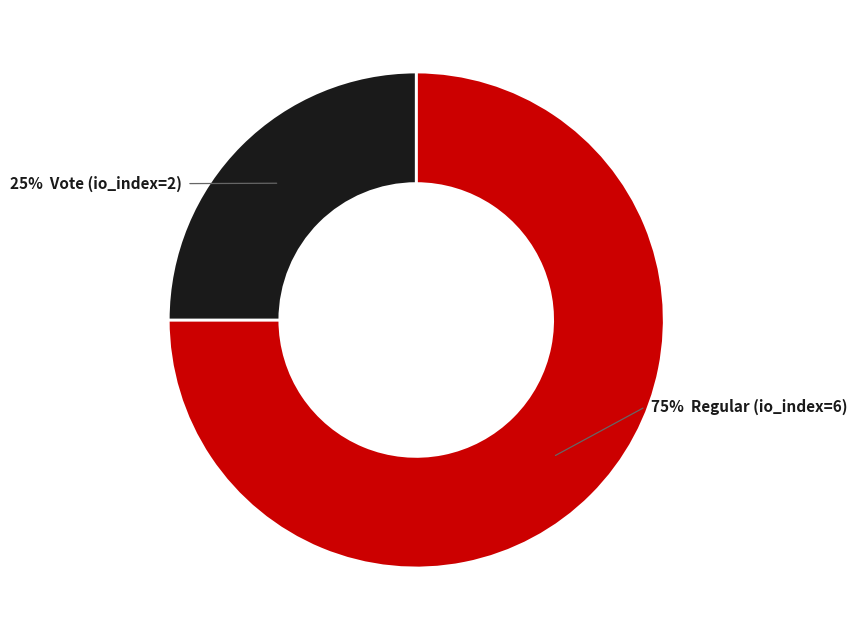

Does any single category account for the majority?

Yes